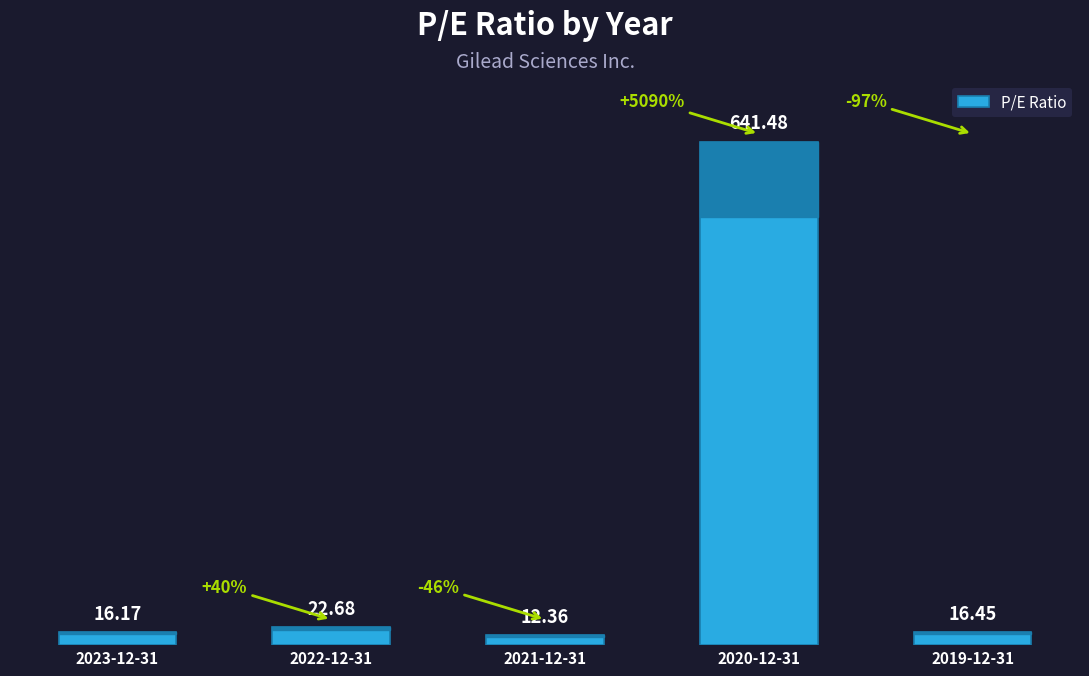

What is the change in value from 2022-12-31 to 2020-12-31?

+618.8